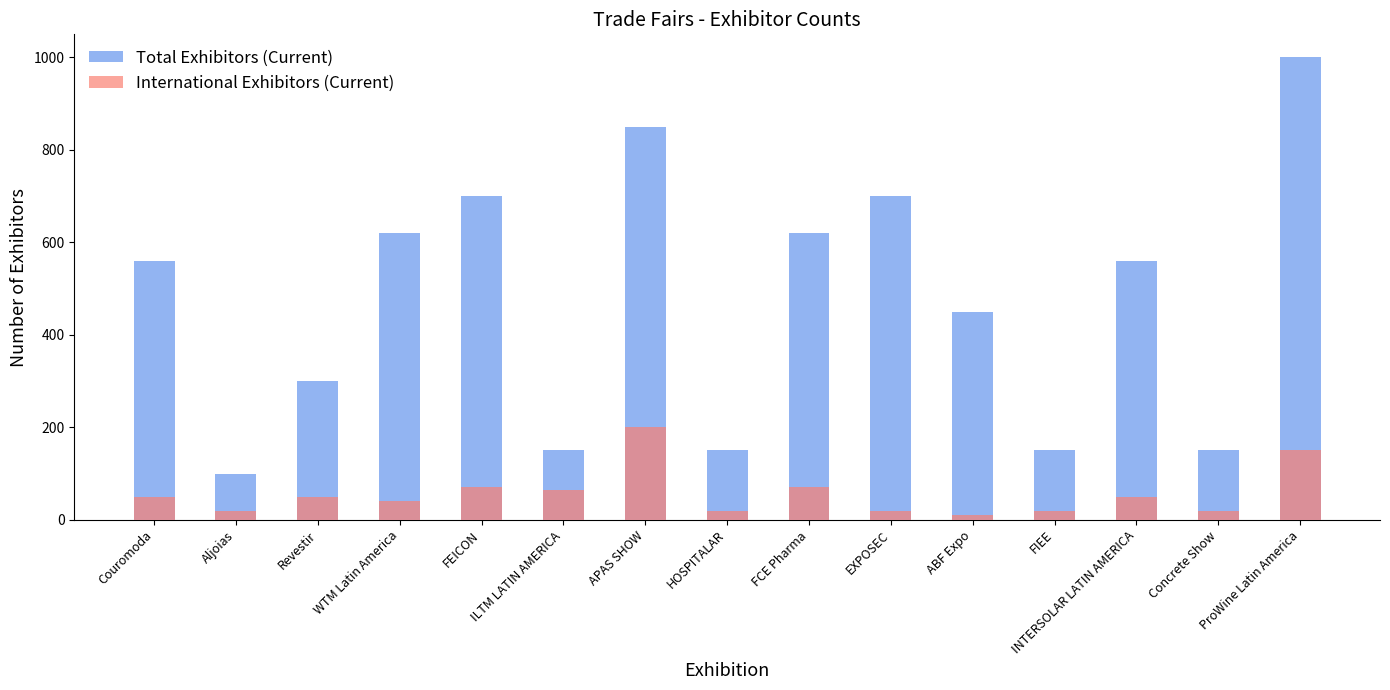

Which series has the largest total across all categories?

Total Exhibitors (Current)